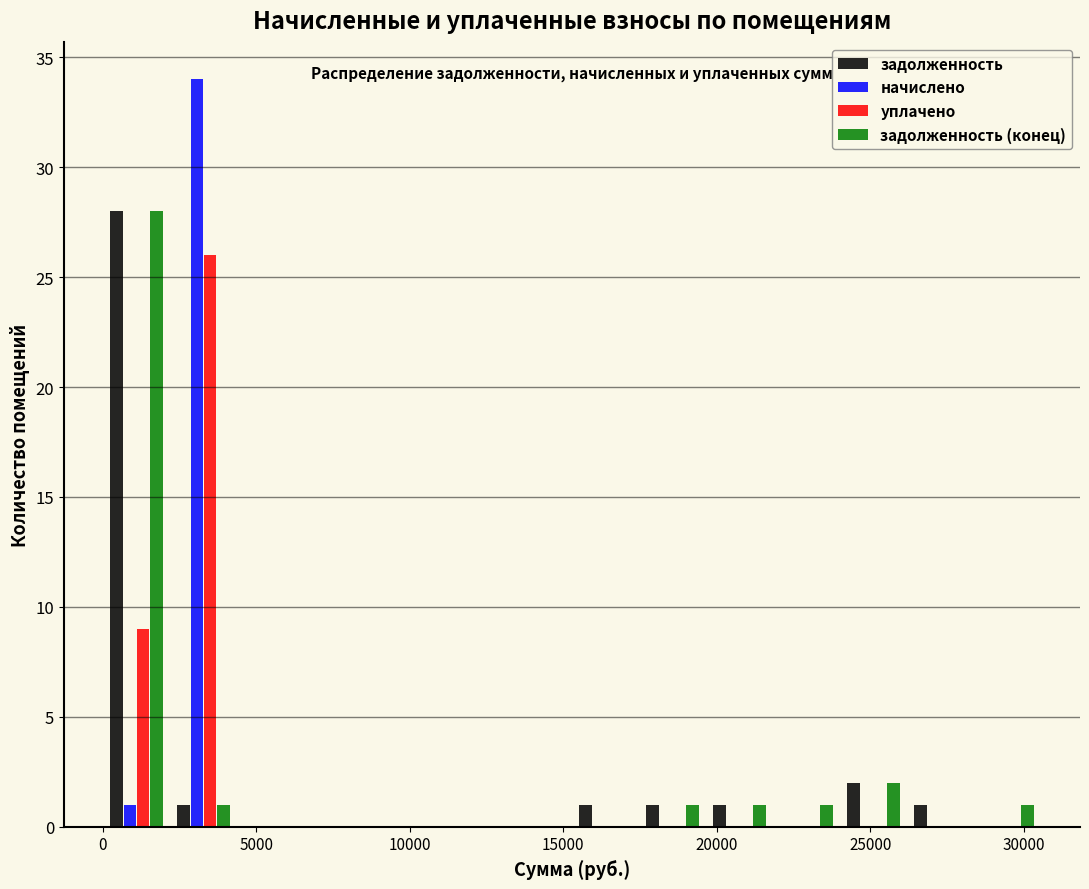

What is the height of the задолженность (конец) bar covering 0 to 2000 on the x-axis? Neither the bar edges nor the heights are printed on the chart, so give them approximately, as read against the axes.

28